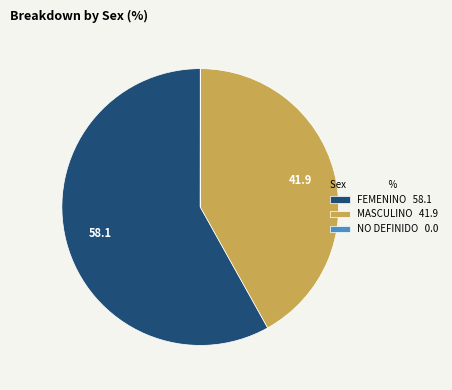

Is the sum of FEMENINO and MASCULINO greater than half?

Yes